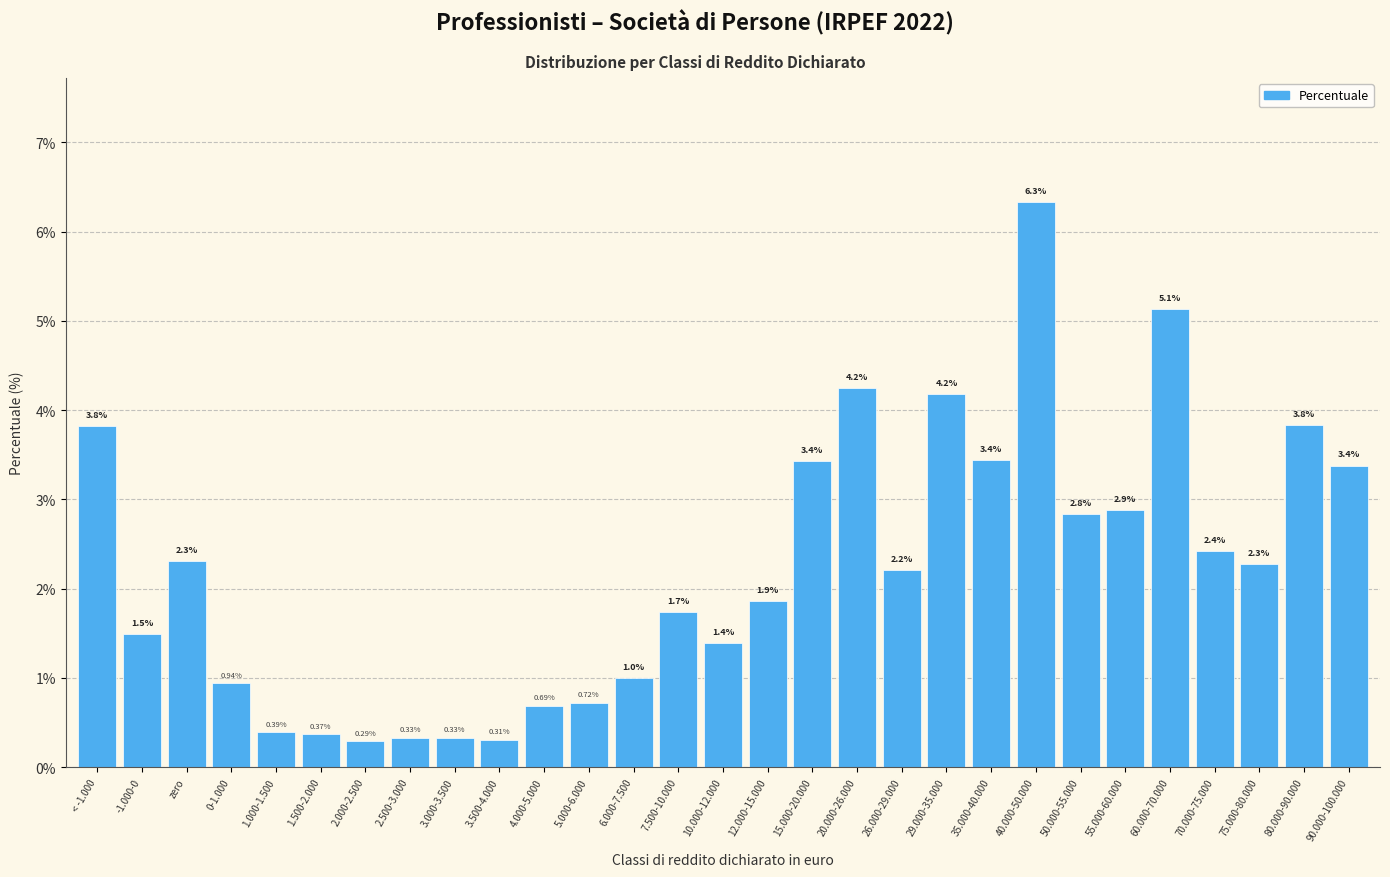

What is the difference between the maximum and minimum values?

6.0